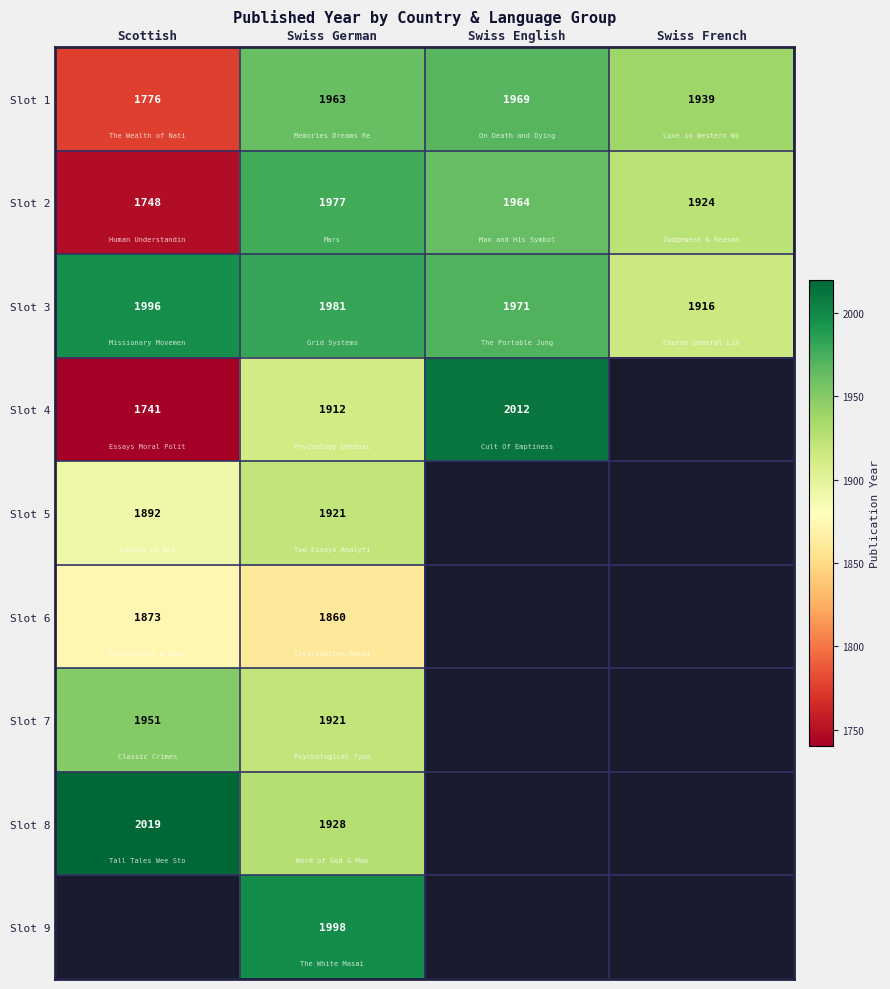

What is the highest value of the Slot 3 series?

1996